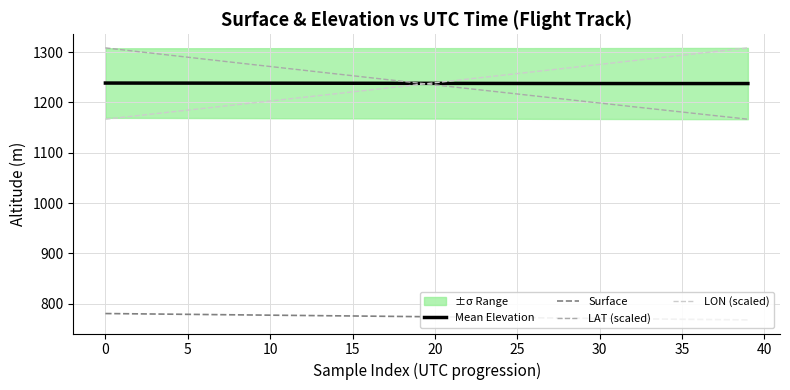

True or false: LAT (scaled) and Surface cross at least once.

False